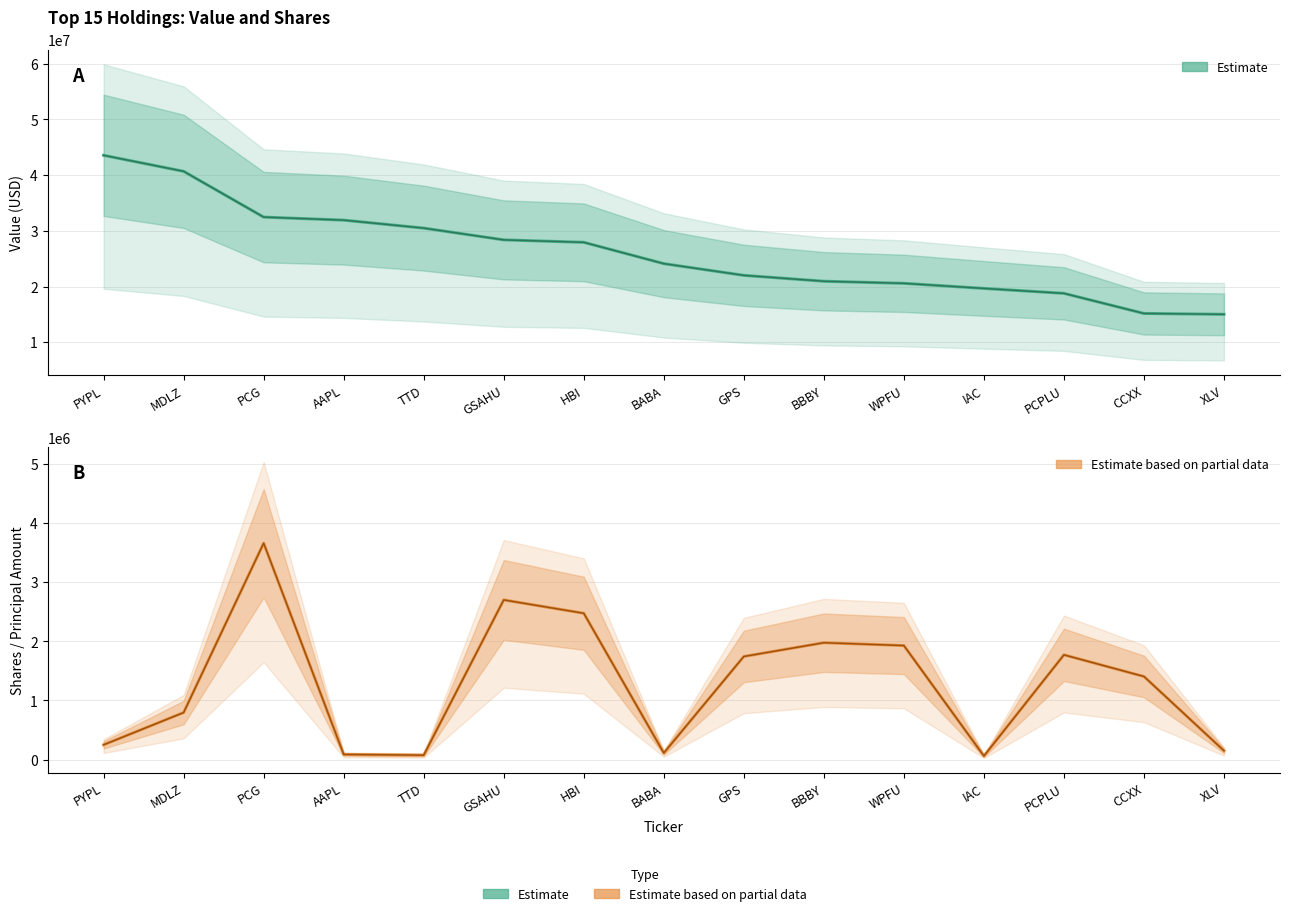

Which series has the largest total across all categories?

Value (Estimate)